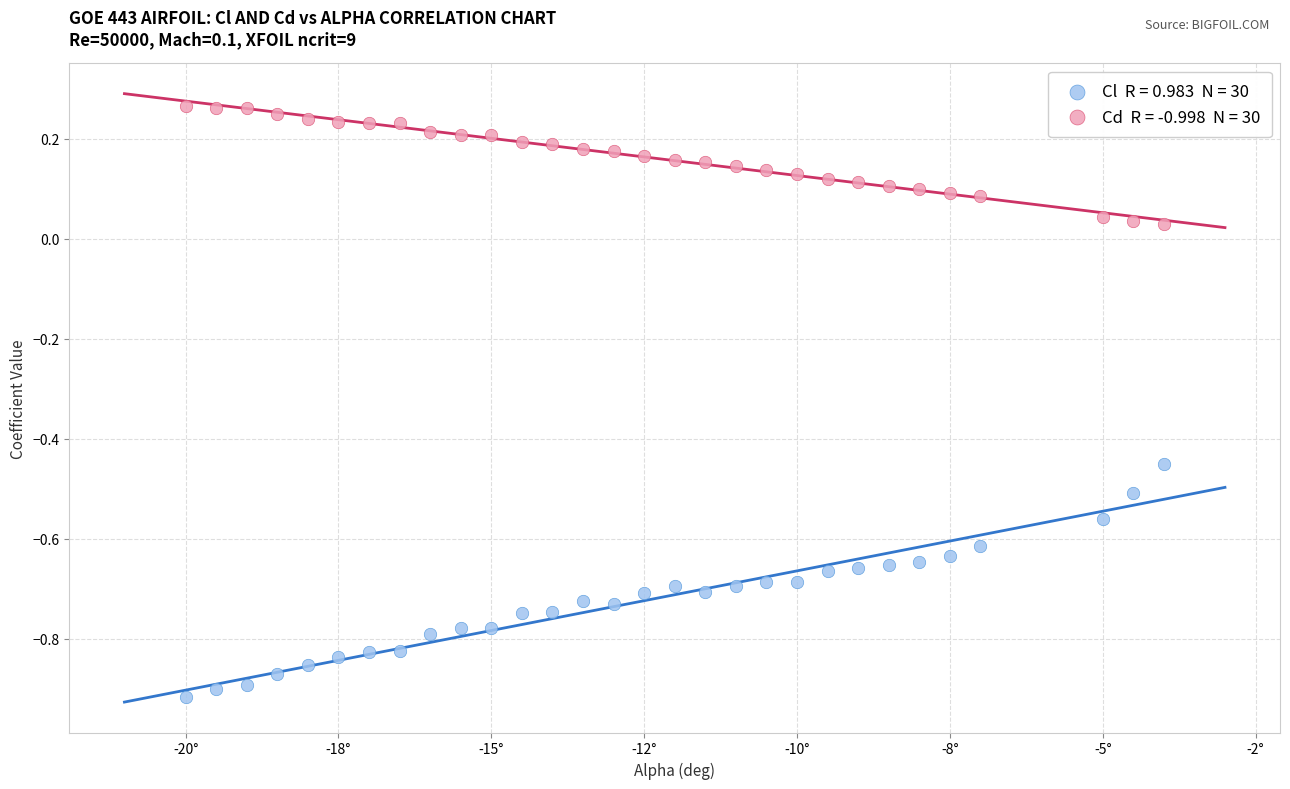

Across all data points, what is the range of X values (max minus min)?

16.0